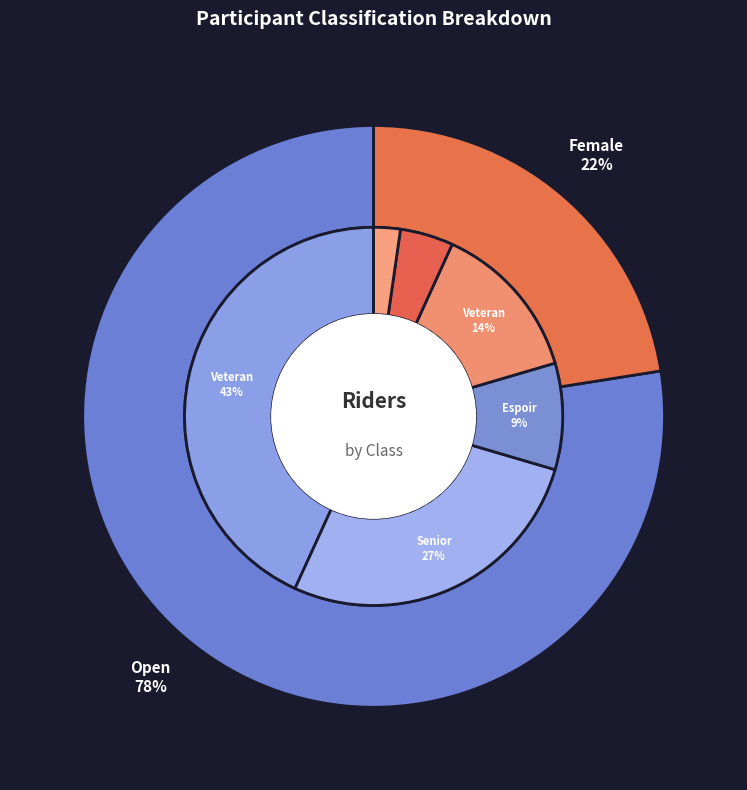

What is the ratio of the value at Female to the value at Open?

0.3